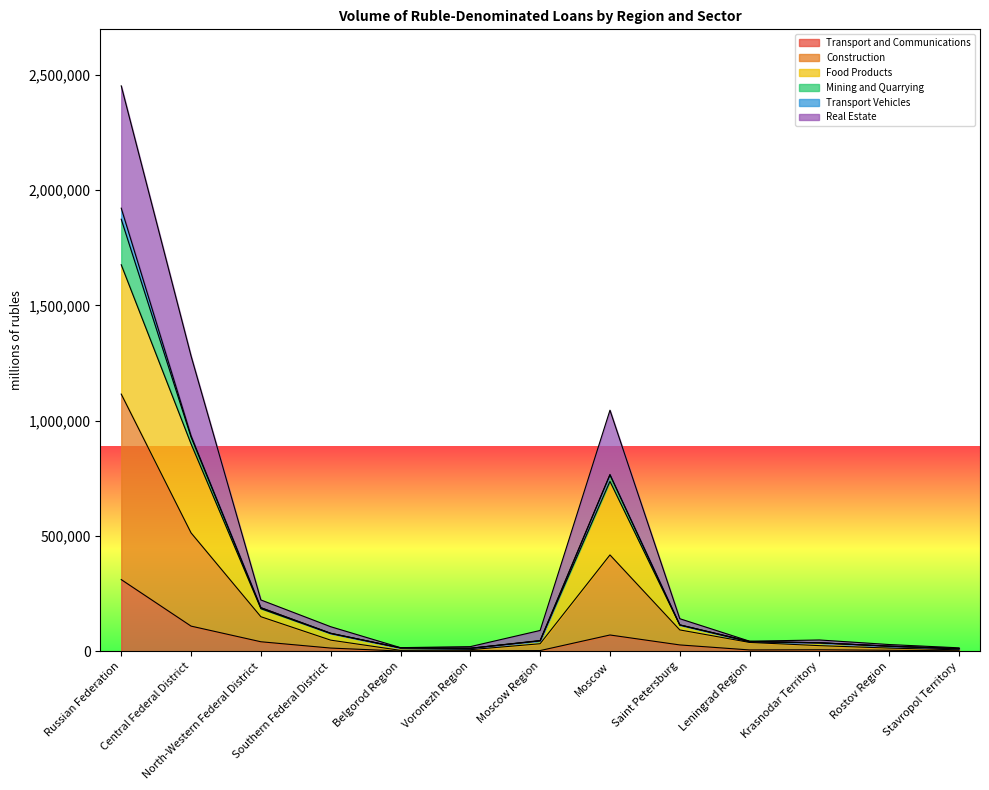

What is the spread (max minus min) of values at Stavropol Territory?

12865